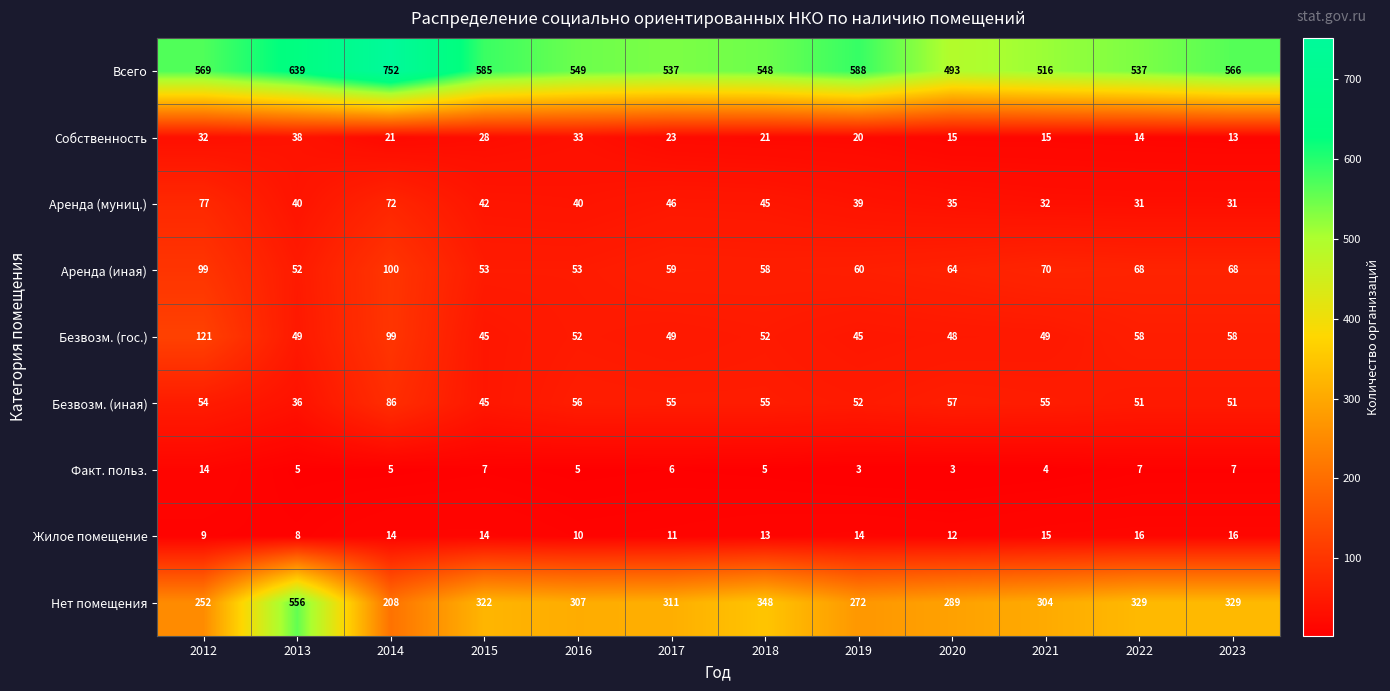

What is the difference between the highest and lowest values at 2016?

544